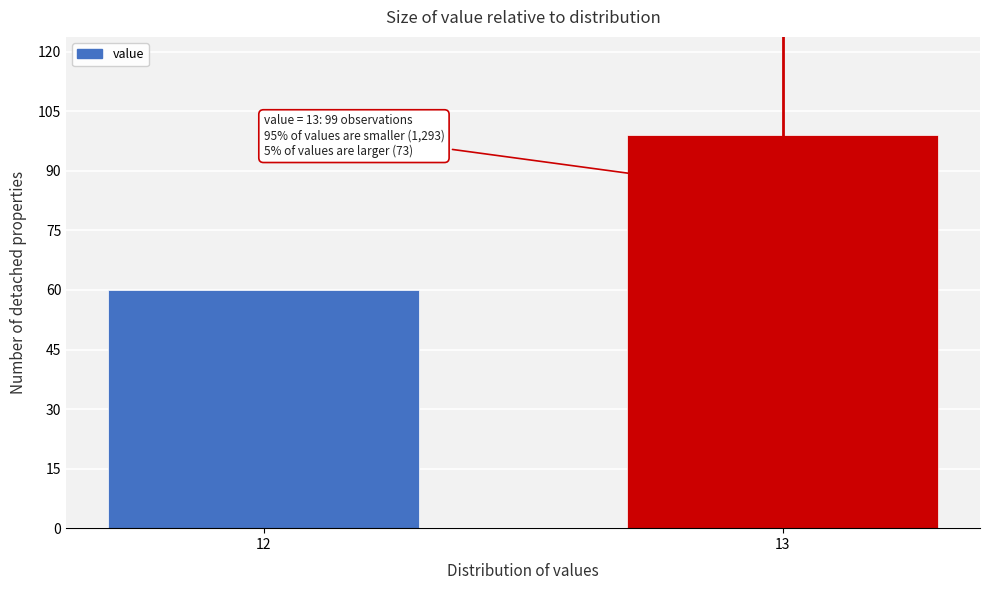

Reading left to right, list all the values displayed in this chart.

60	99